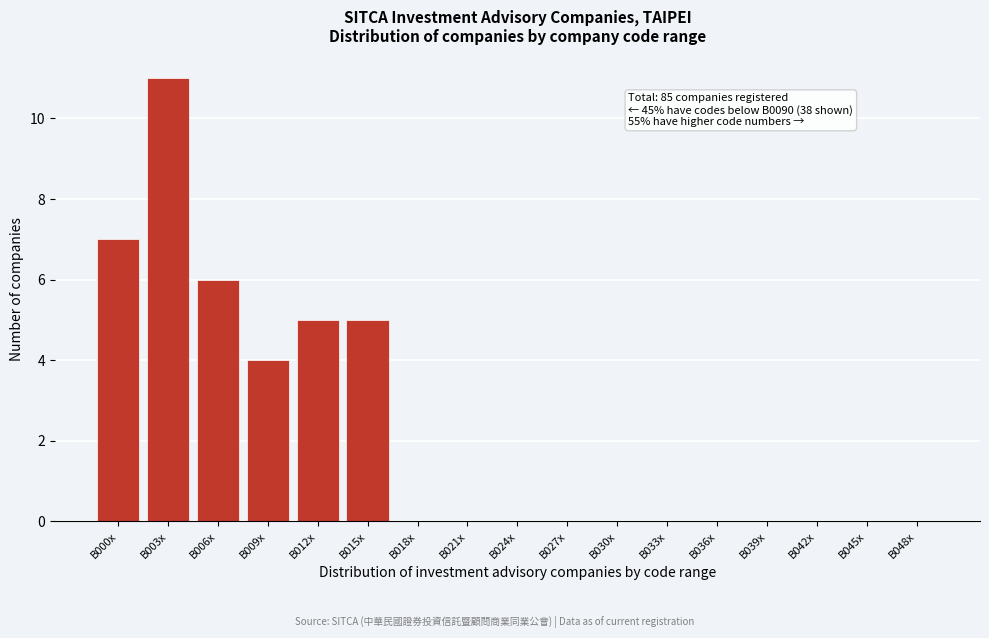

Reading left to right, what are all the values shown in this chart?

B000x=7	B003x=11	B006x=6	B009x=4	B012x=5	B015x=5	B018x=0	B021x=0	B024x=0	B027x=0	B030x=0	B033x=0	B036x=0	B039x=0	B042x=0	B045x=0	B048x=0